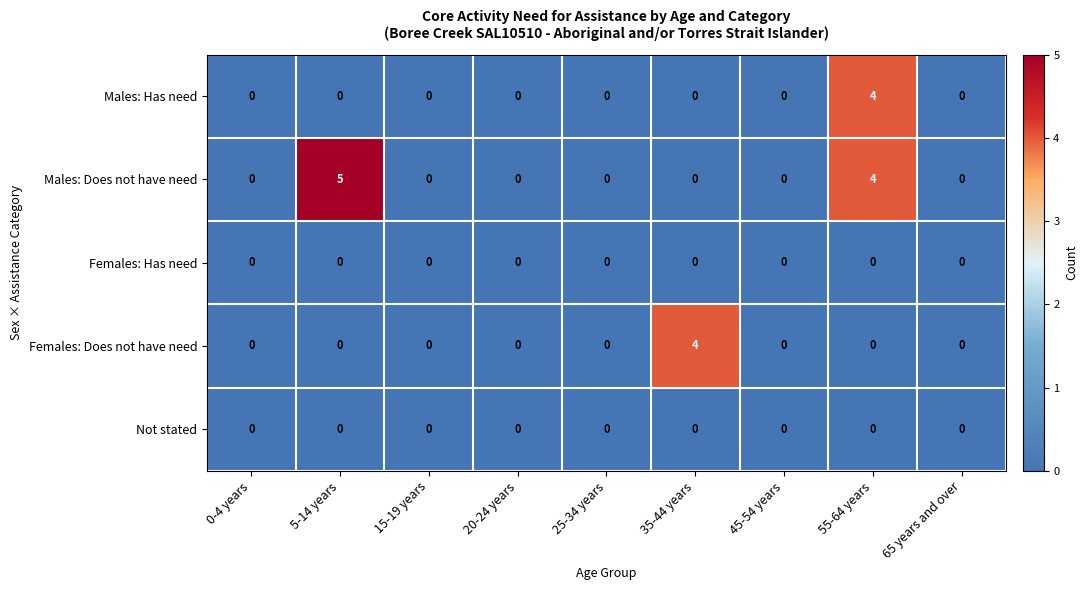

Which series has the widest spread of values?

Males: Does not have need